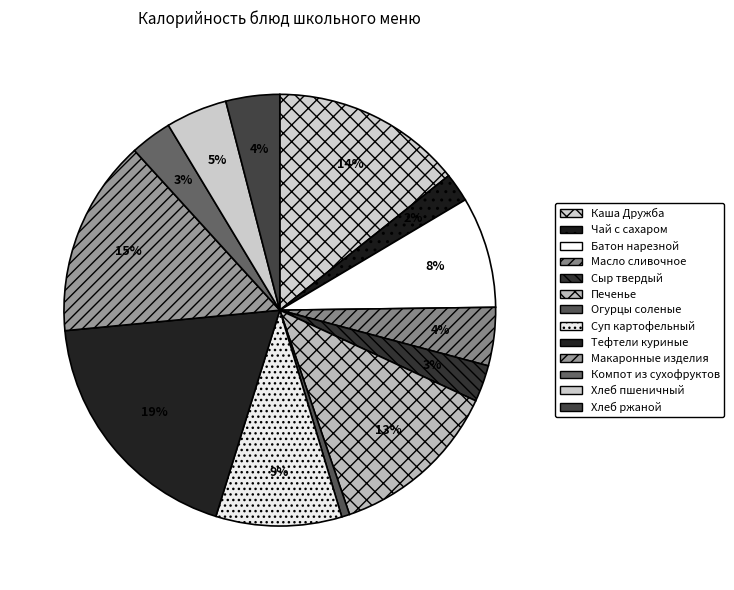

How many slices are in this pie chart?

13